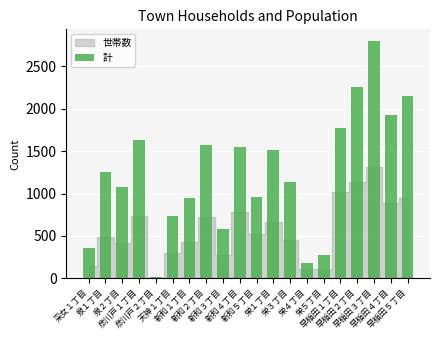

At which category does the chart reach its peak across all series?

早稲田３丁目